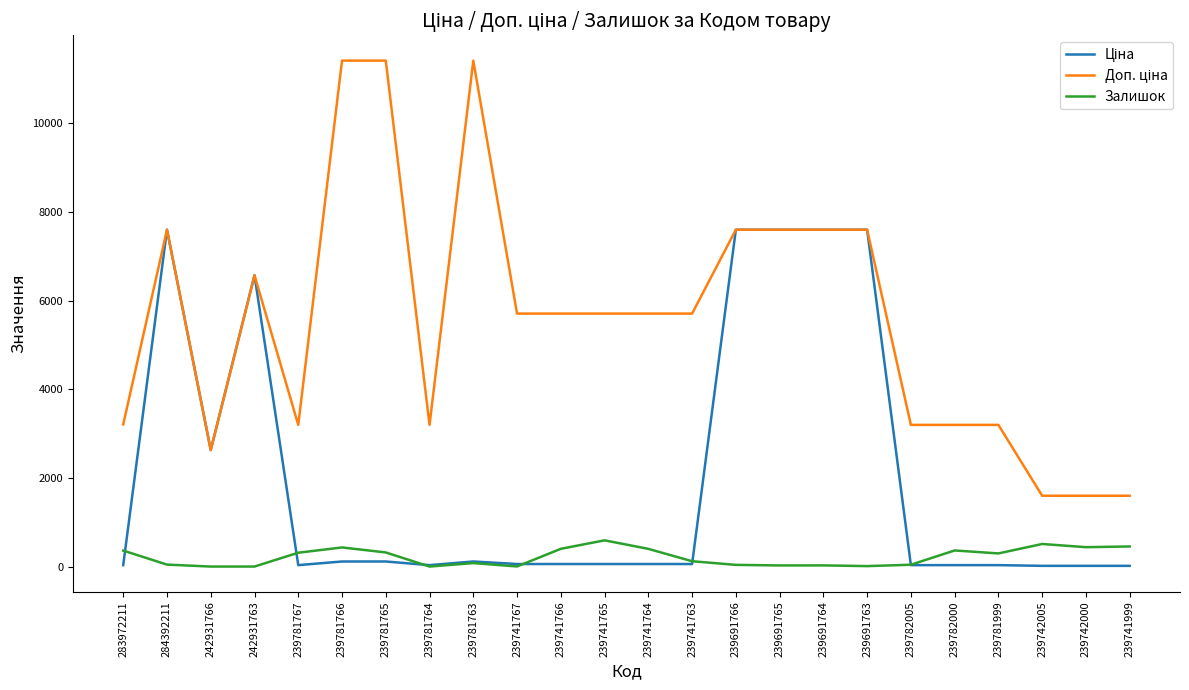

What is the maximum value shown in the chart?

11410.0